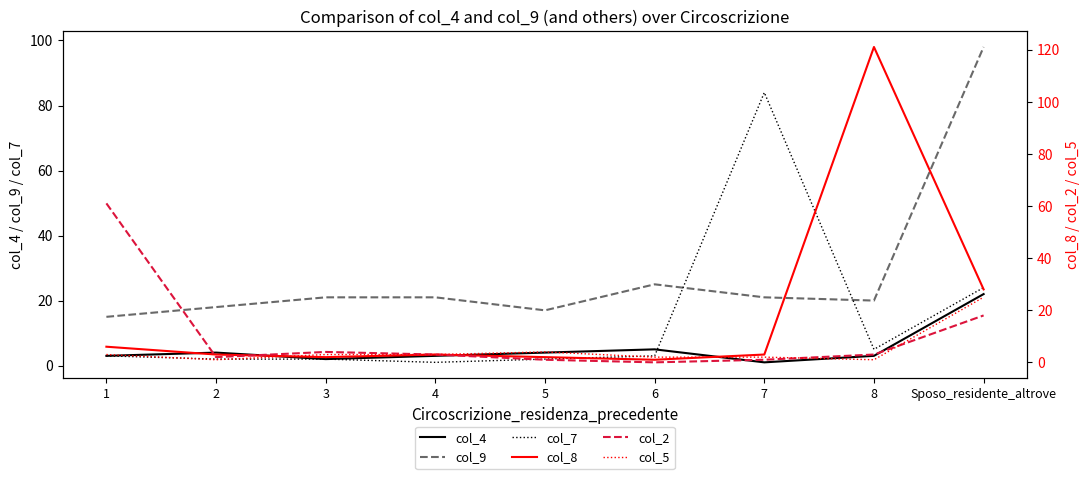

At how many categories does at least one series exceed 77?

3